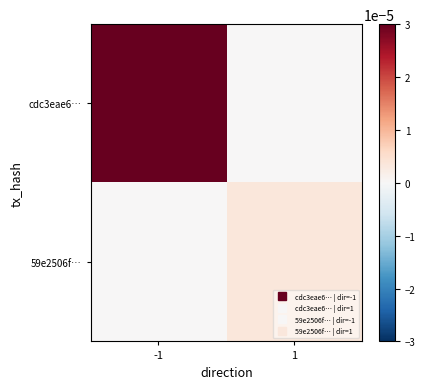

Reading left to right, list all the values displayed in this chart.

cdc3eae6…: -1=0.0	1=0.0
59e2506f…: -1=0.0	1=0.0